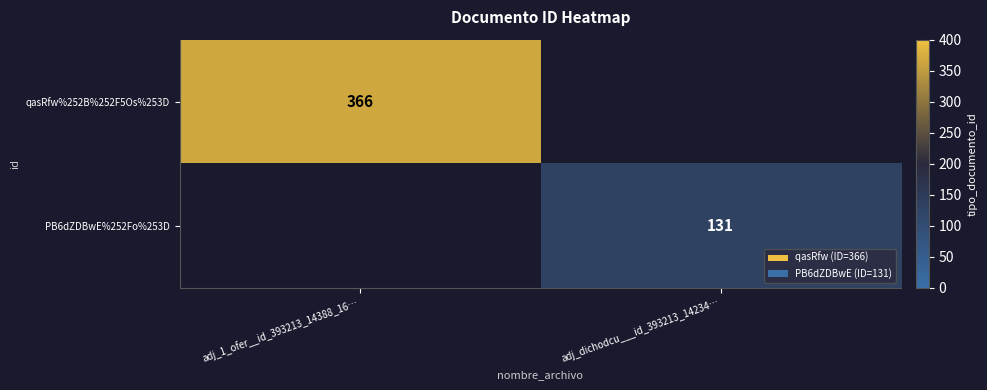

Is it true that qasRfw%252B%252F5Os%253D equals 366 at adj_1_ofer__id_393213_14388_16…?

True